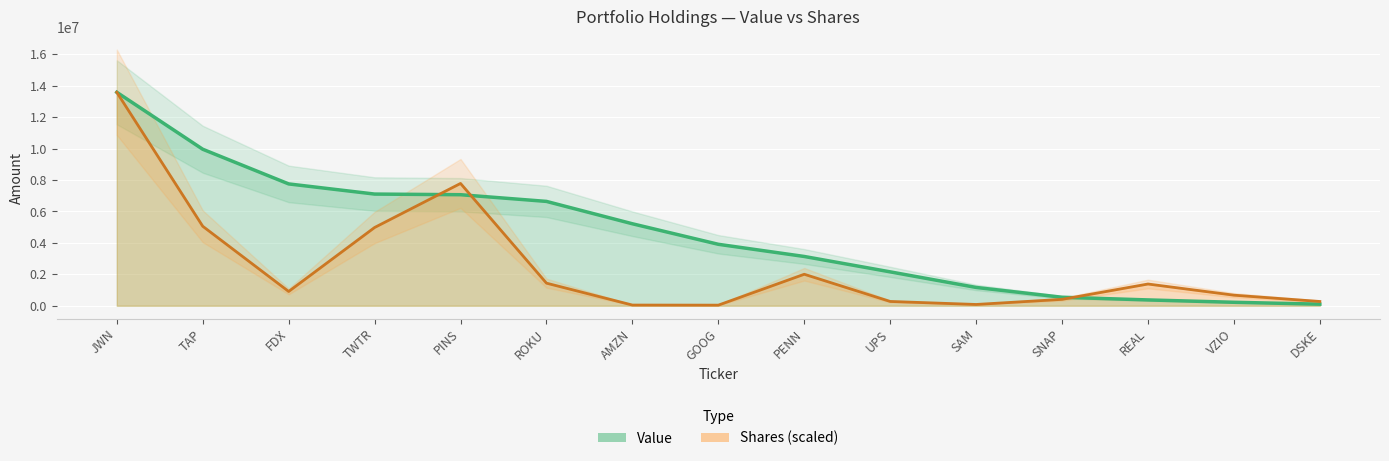

What is the label of the 15th point from the left?

DSKE